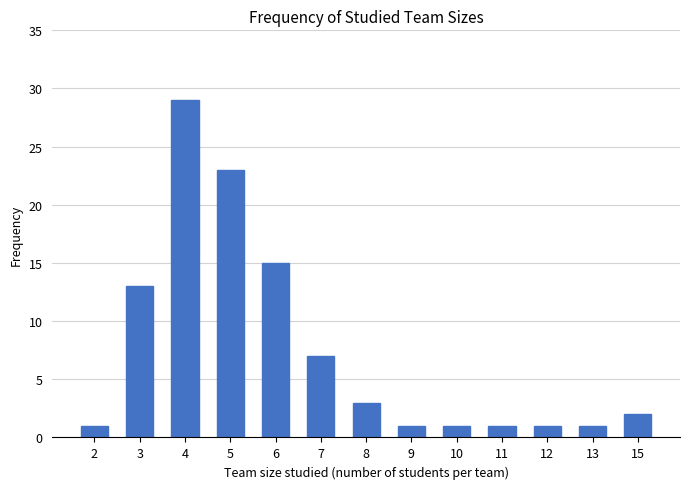

Reading left to right, list all the values displayed in this chart.

1	13	29	23	15	7	3	1	1	1	1	1	2